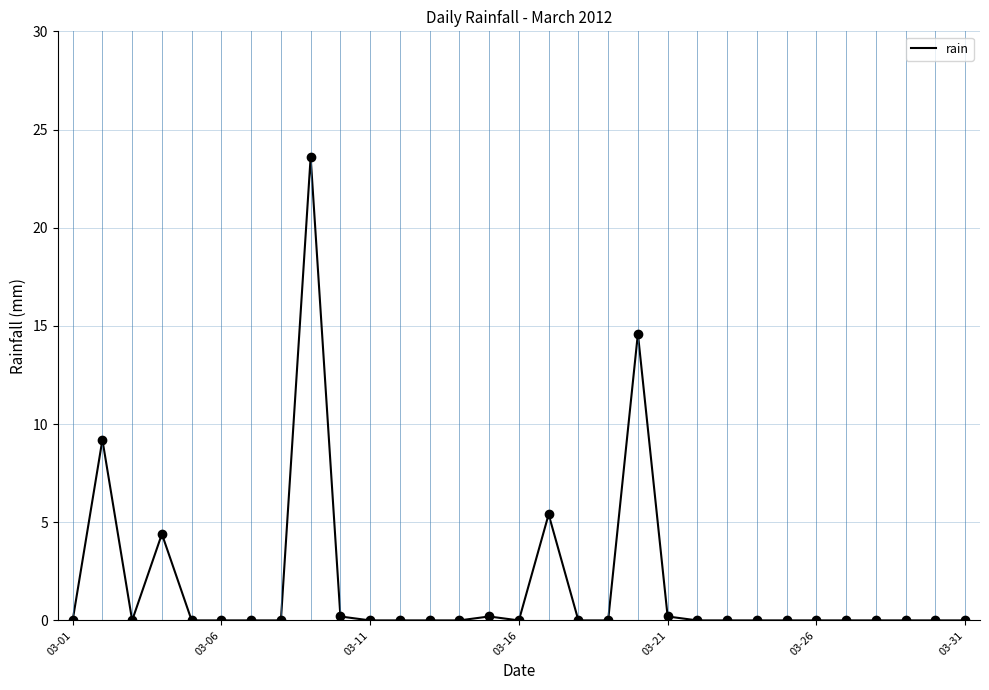

What is the greatest value displayed?

23.6